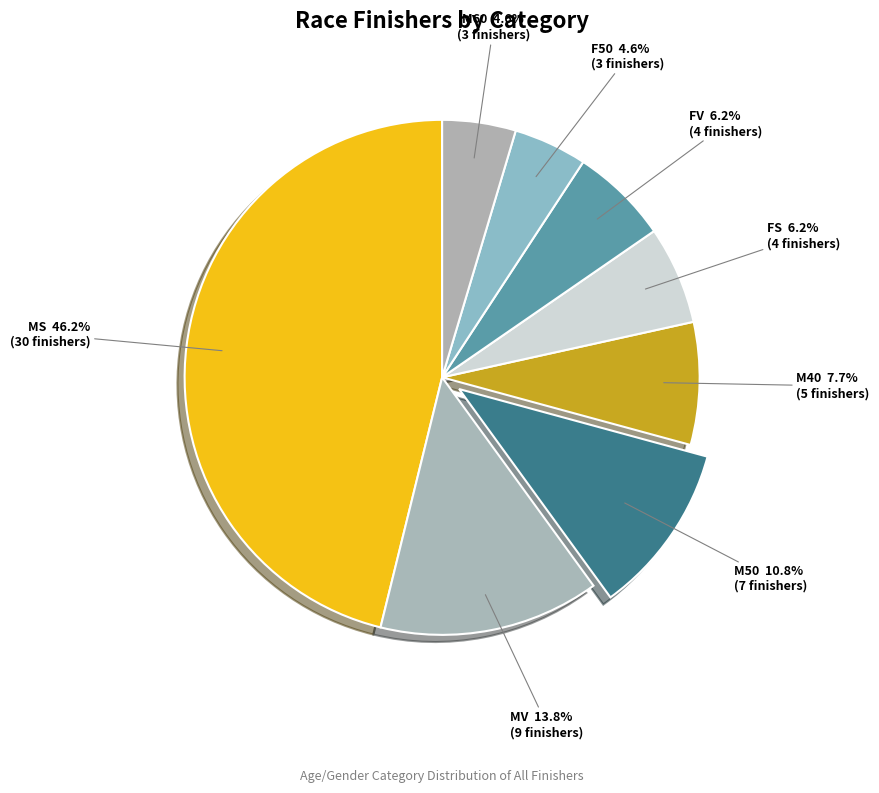

Is there a majority slice in this chart?

No